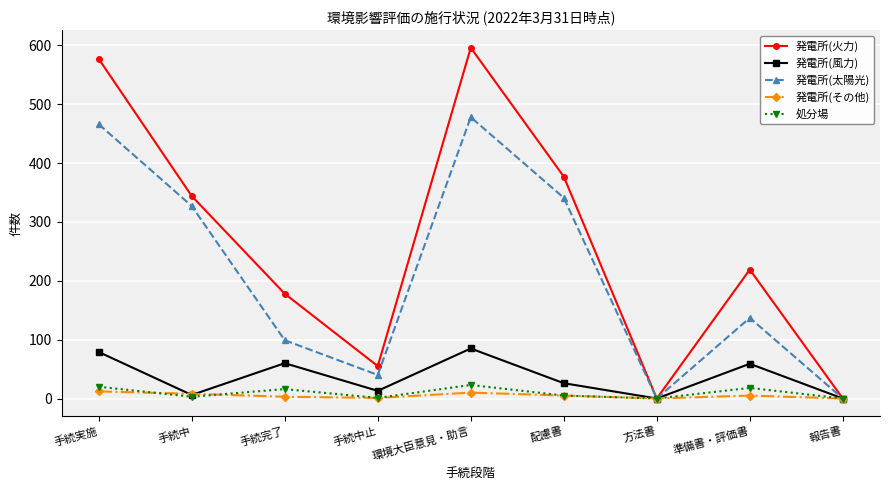

What is the spread (max minus min) of values at 手続中?

341